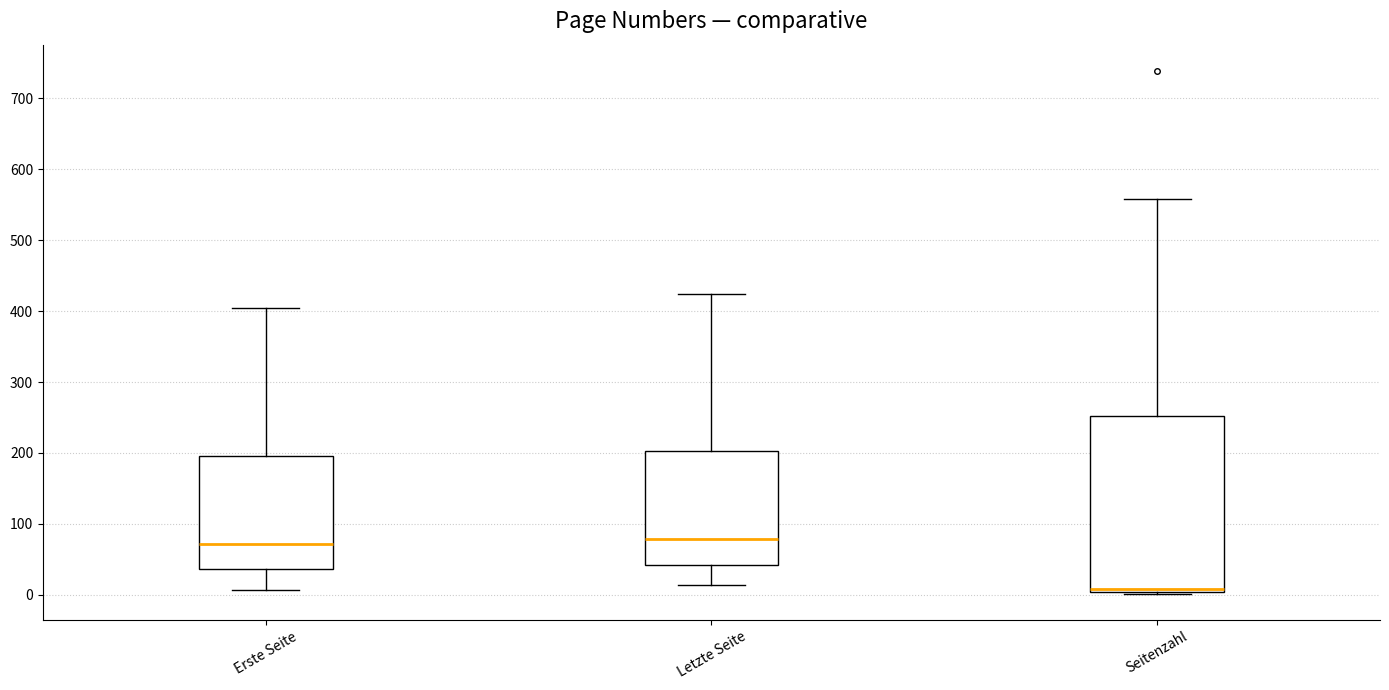

Comparing the boxes themselves (not the whiskers), which one is the tallest?

Seitenzahl